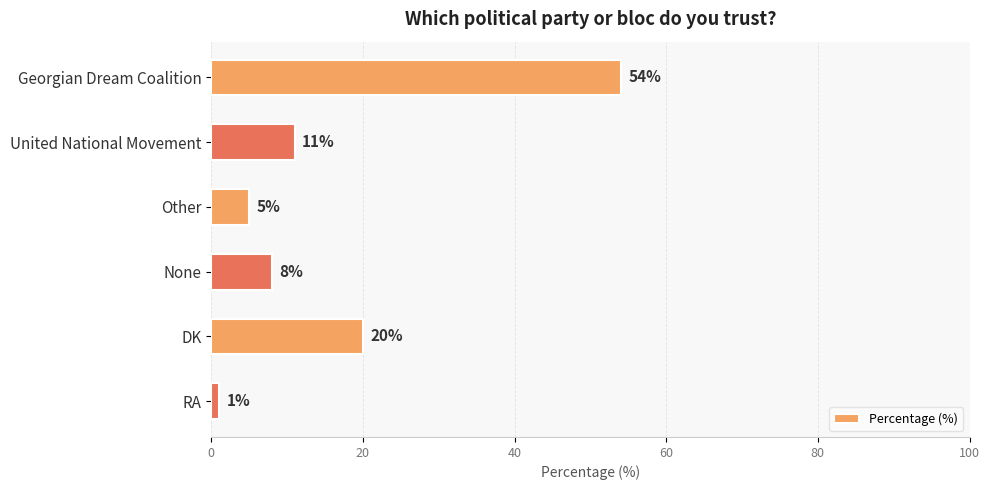

What is the difference between the maximum and minimum values?

53